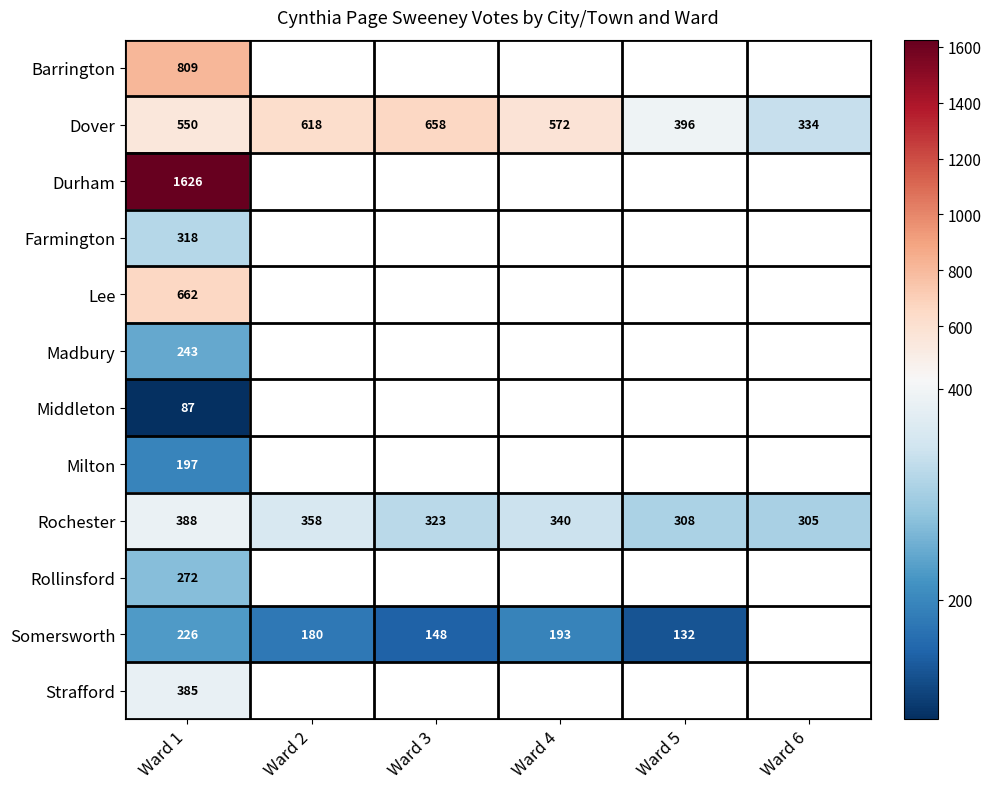

Which category has the highest value in the Dover series?

Ward 3